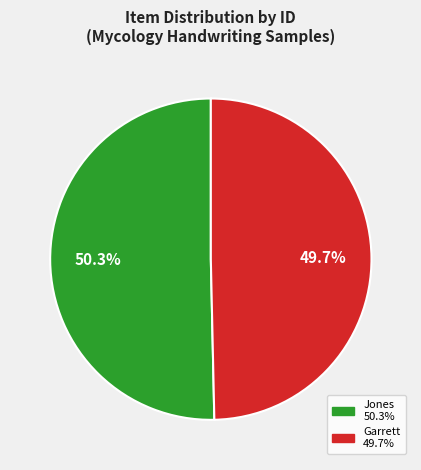

How many slices are in this pie chart?

2